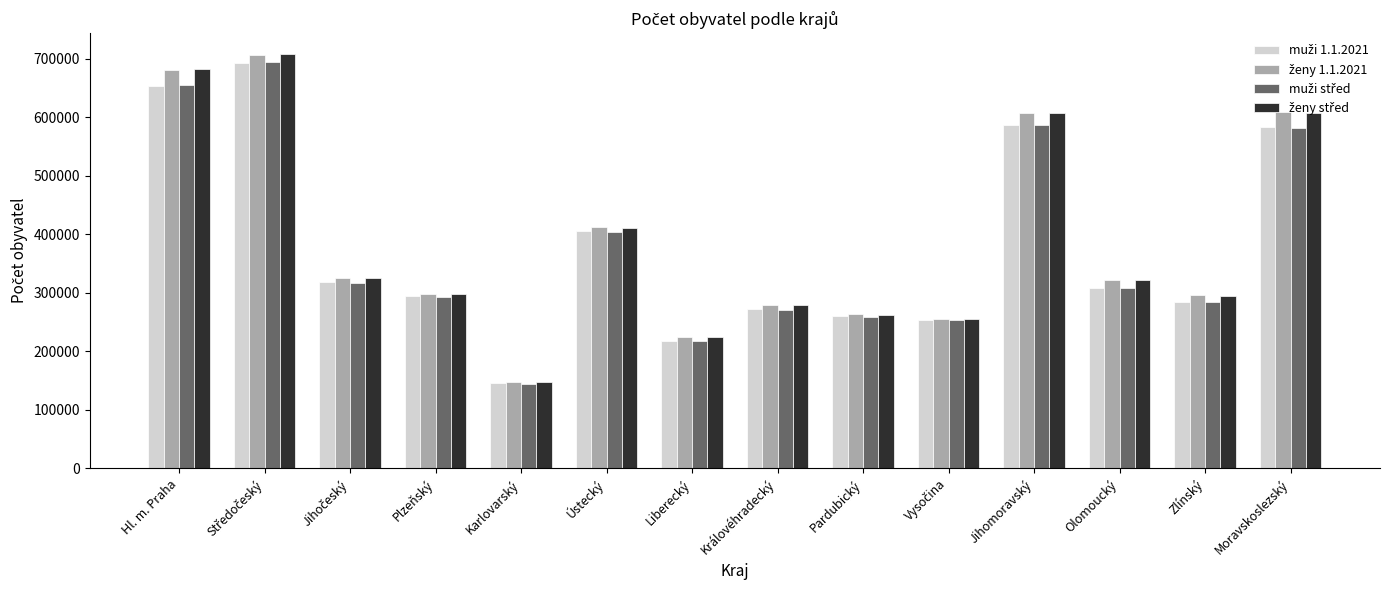

What is the difference between the highest and lowest values at Jihomoravský?

20403